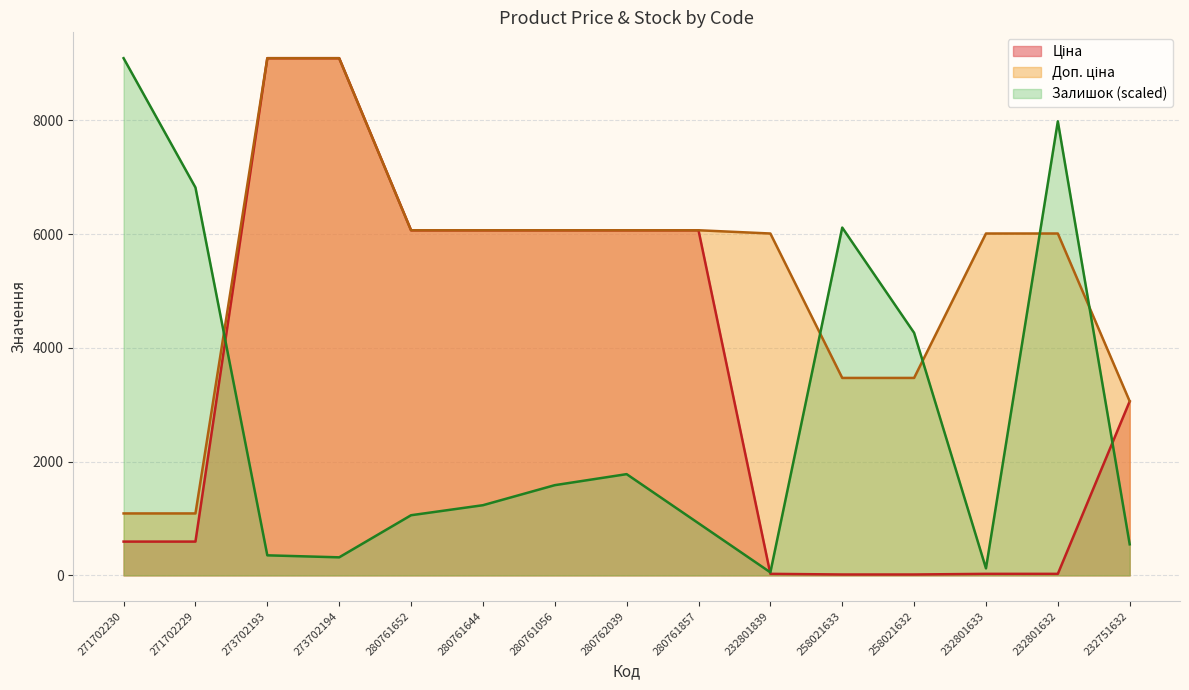

What is the sum of the Залишок values at 280761652 and 258021633?

7171.4